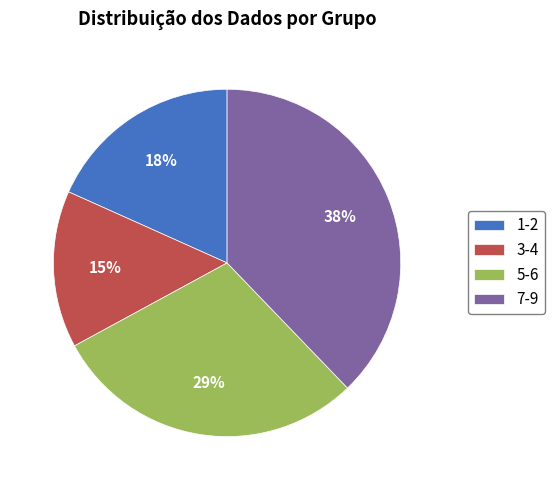

Is there a majority slice in this chart?

No